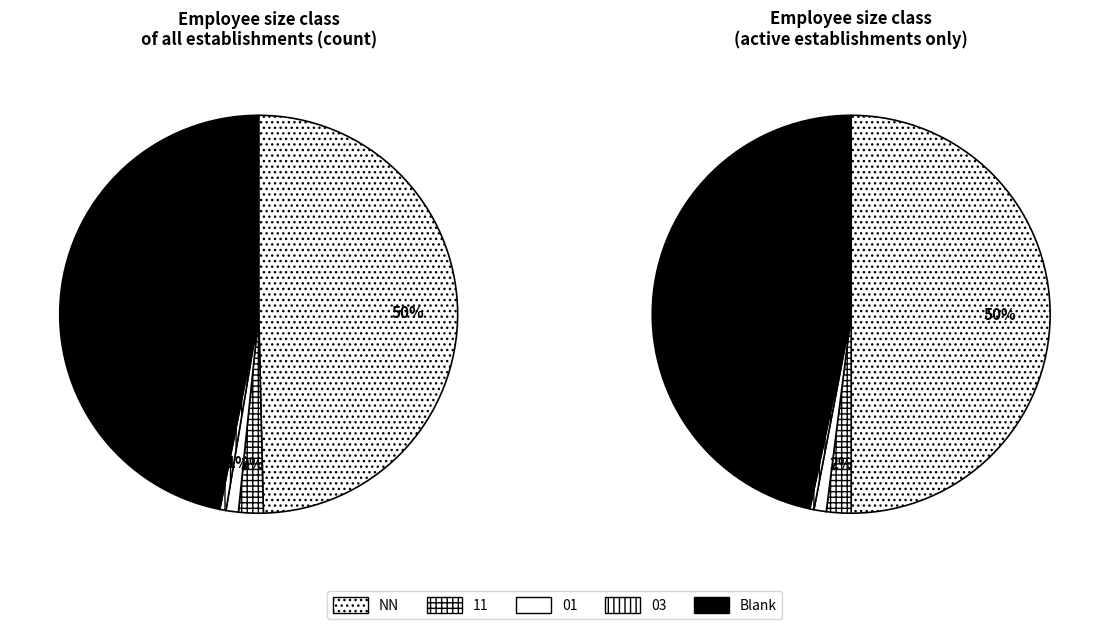

Is there any slice that represents more than half of the pie?

No